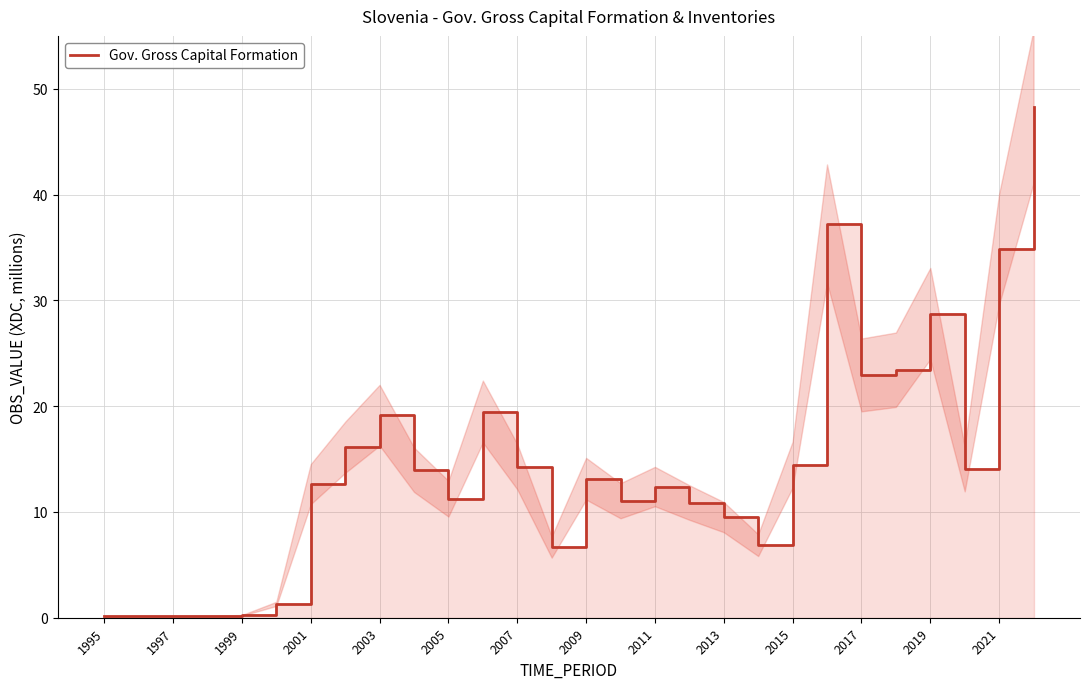

Which label corresponds to the smallest value in the chart?

1995